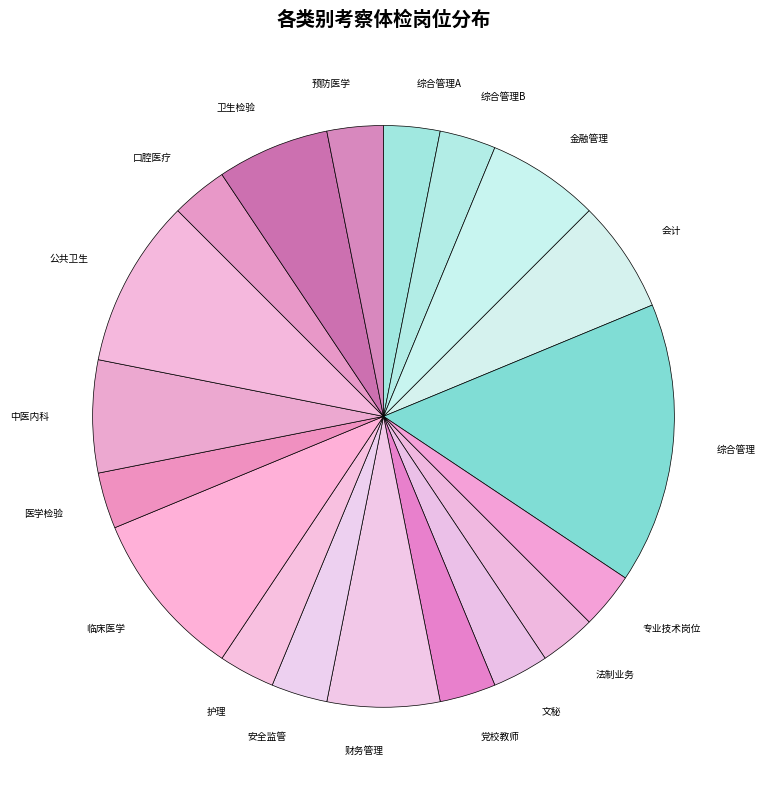

Which category has the biggest portion of the pie?

综合管理